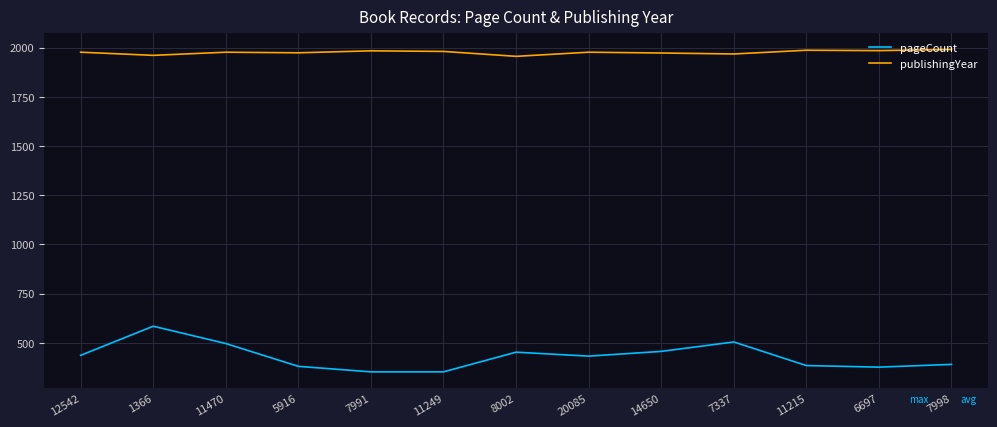

What value does the publishingYear series have at 11249, to the nearest 5?

1980